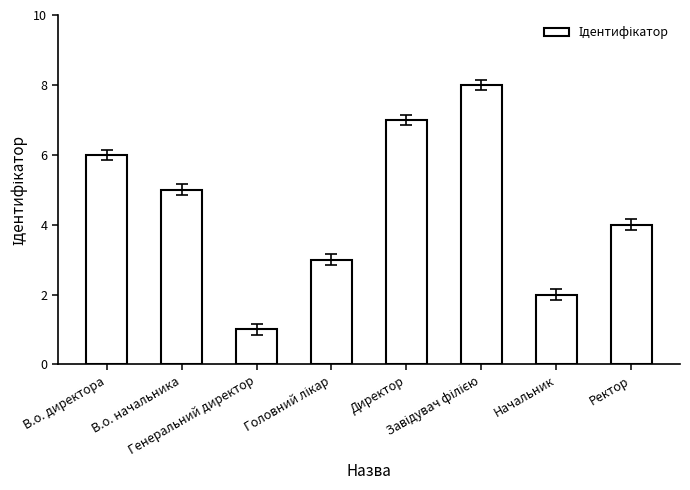

How many distinct data groups are displayed?

1